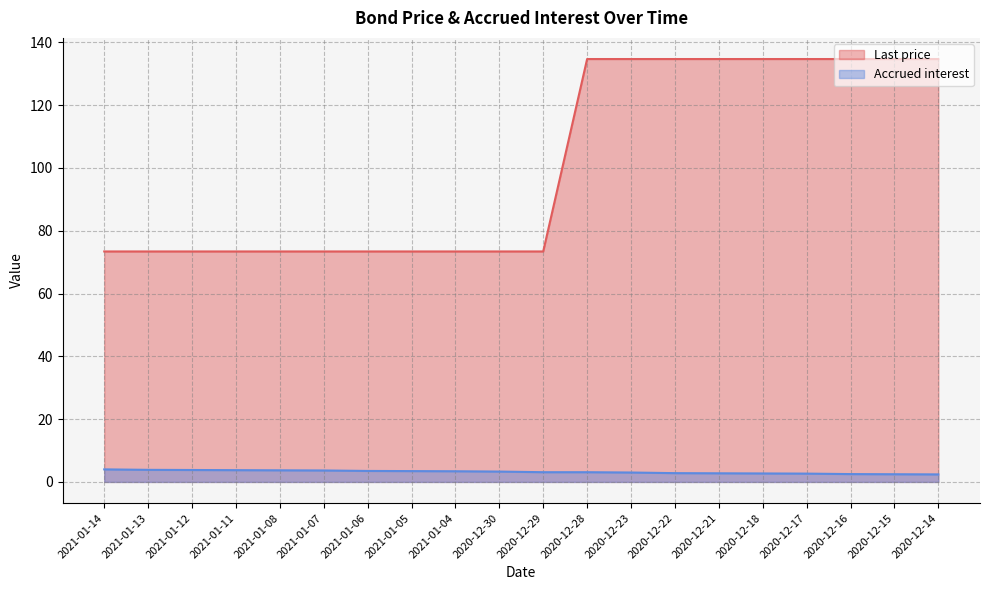

What is the greatest value displayed?

134.7